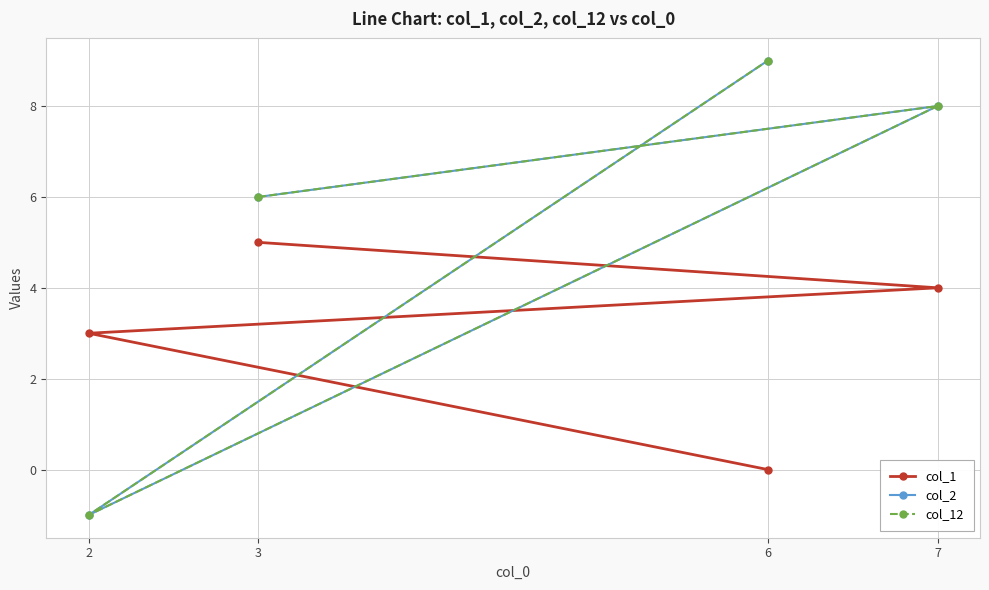

Reading left to right, transcribe all the data shown in this chart.

col_1: 3=5	7=4	2=3	6=0
col_2: 3=6	7=8	2=-1	6=9
col_12: 3=6	7=8	2=-1	6=9